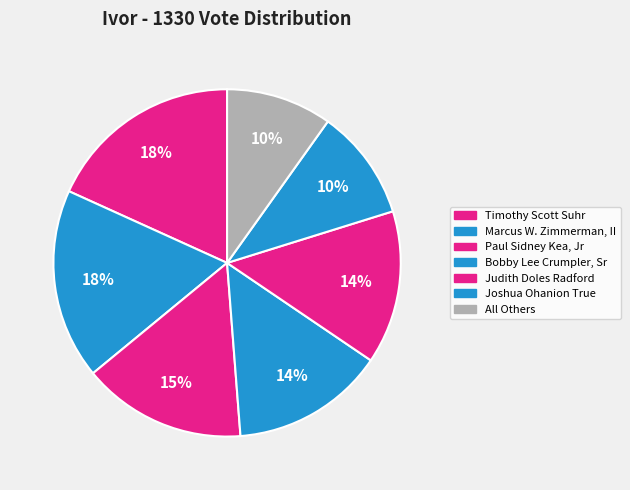

Count the number of slices in the pie.

7